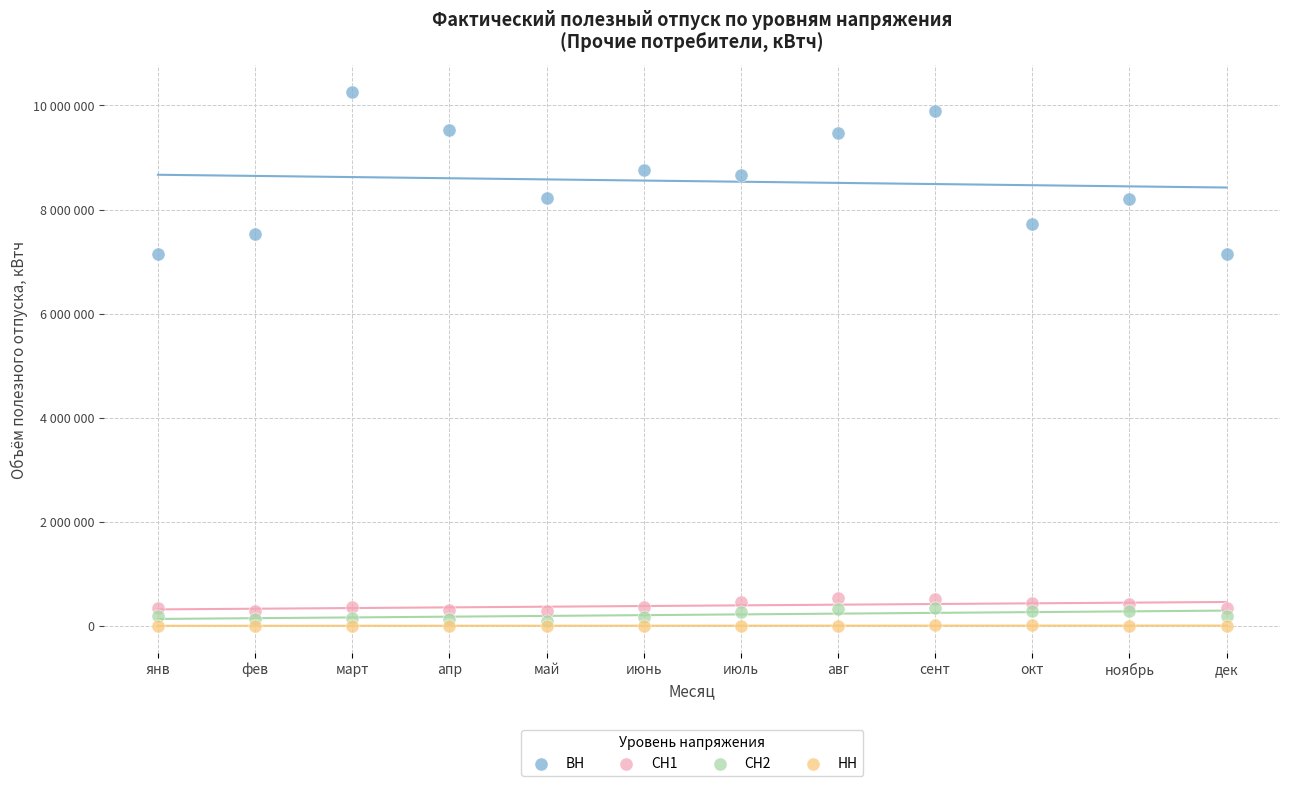

Which series reaches the minimum Y coordinate?

НН